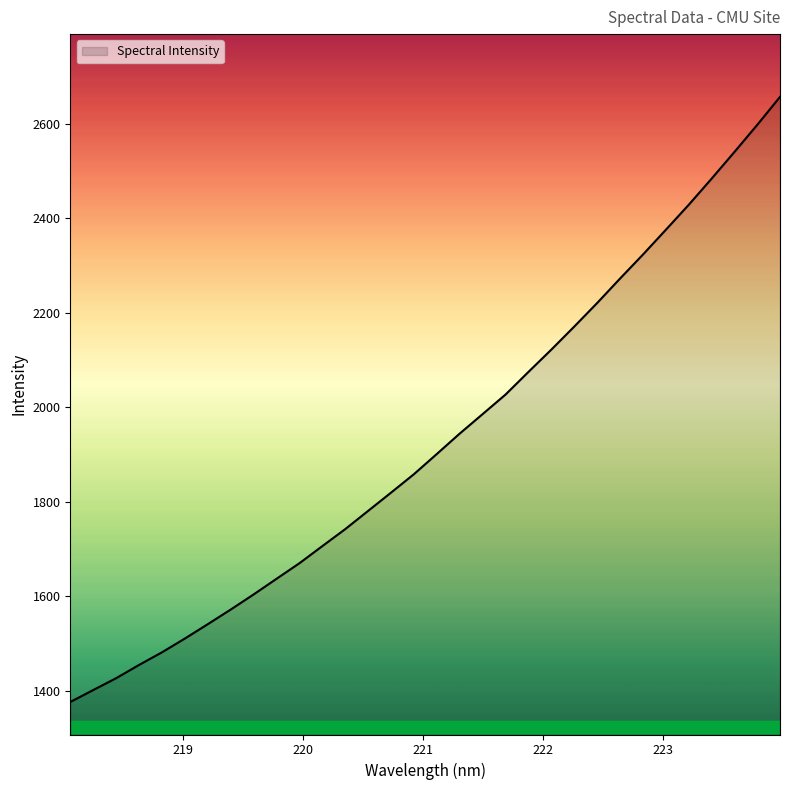

What is the difference between the maximum and minimum values?

1280.1